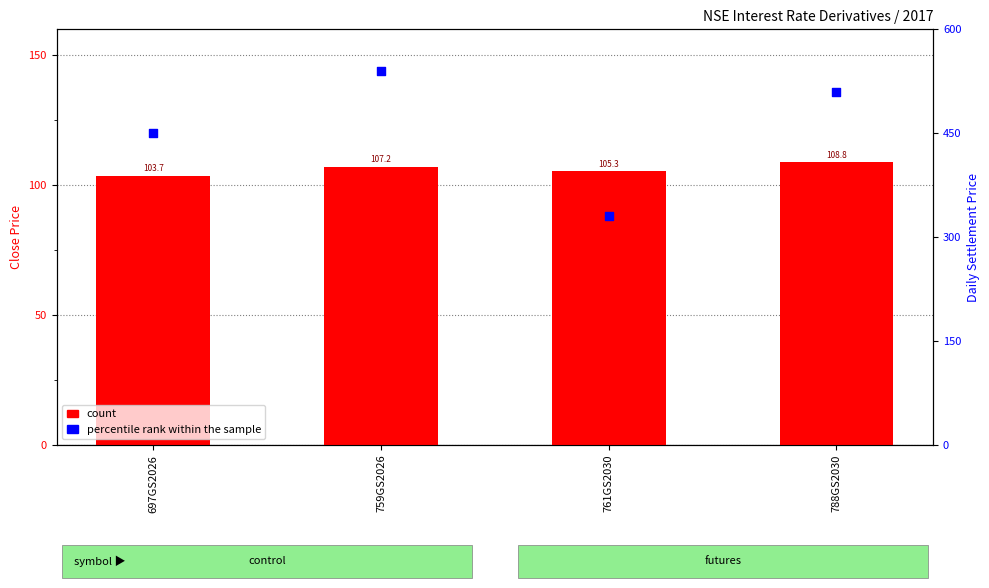

At how many categories does at least one series exceed 277?

4